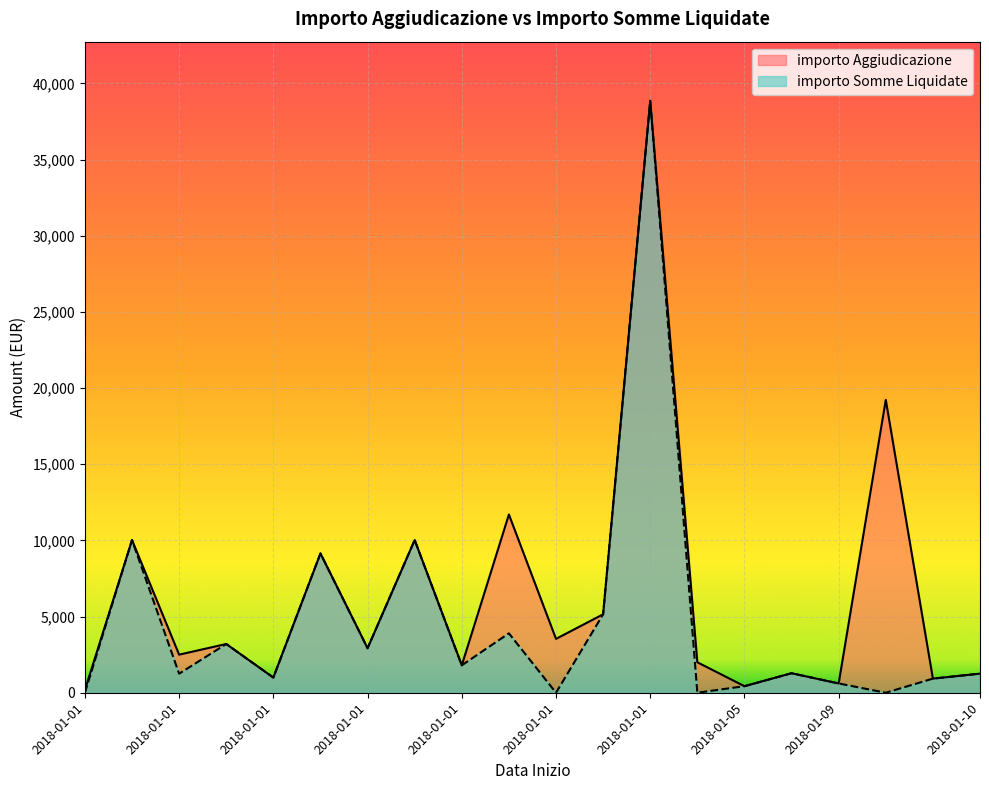

Which series has the largest total across all categories?

importo Aggiudicazione